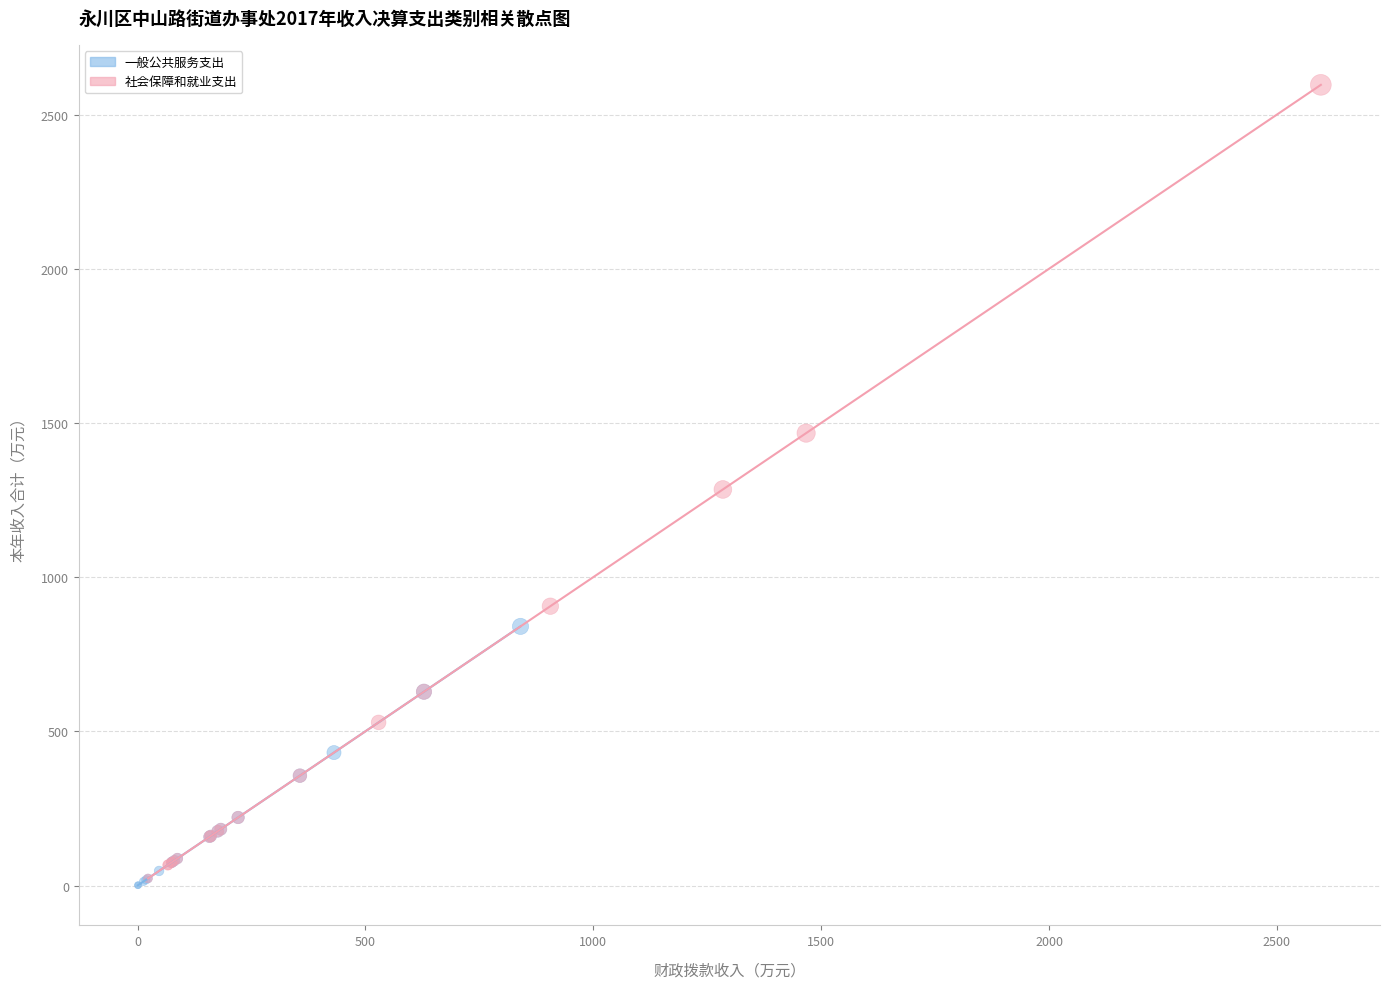

Which series has the widest spread of Y values?

社会保障和就业支出